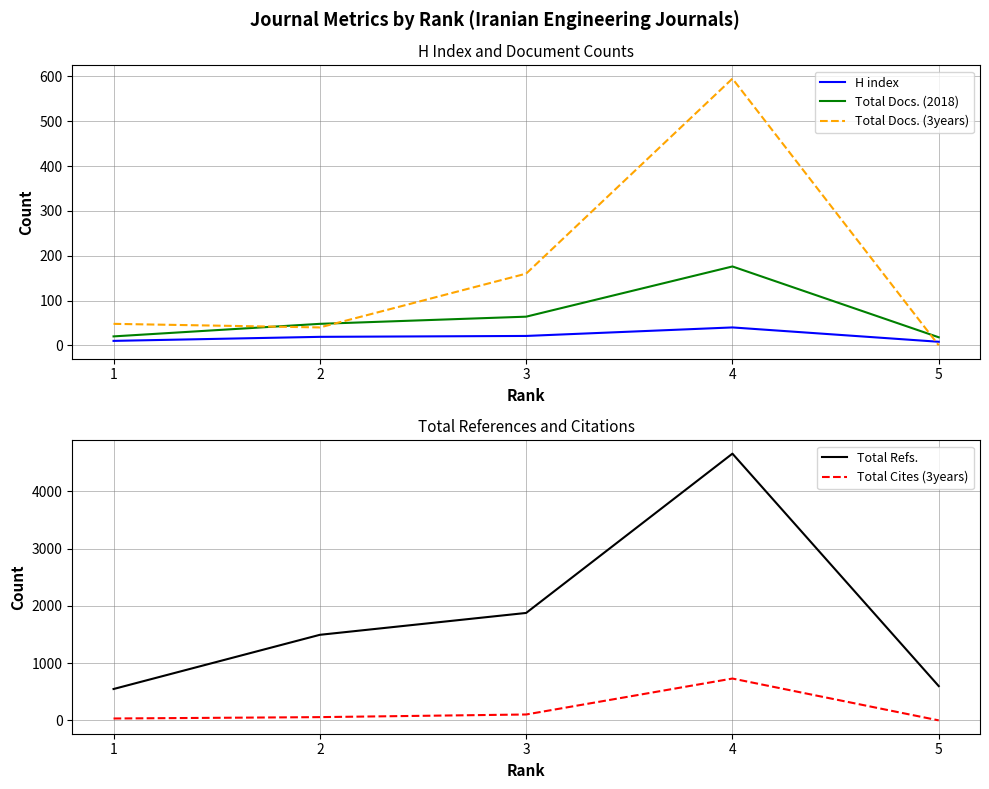

After their last crossing, which series has the higher values: Total Docs. (2018) or Total Cites (3years)?

Total Docs. (2018)